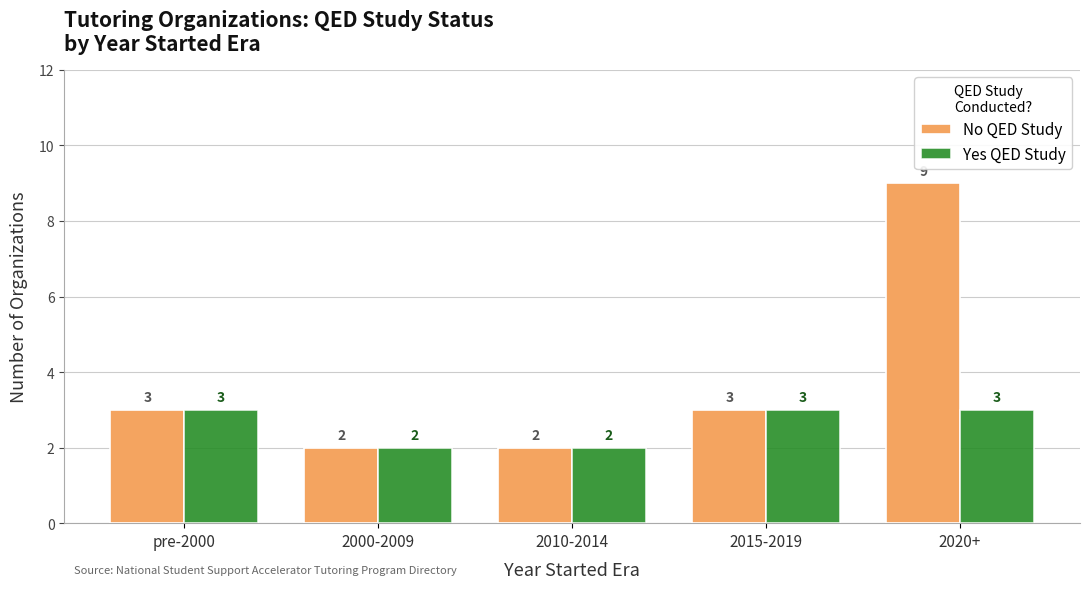

Are the bars horizontal?

No